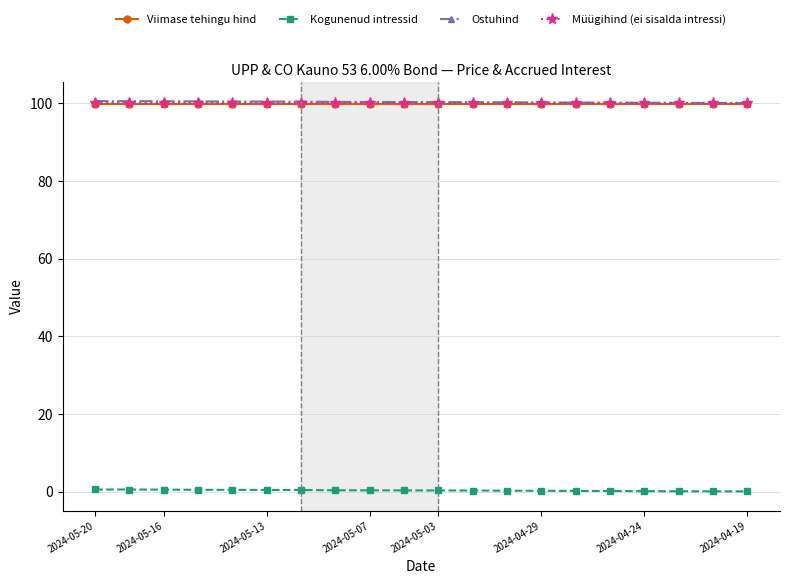

What is the difference between the maximum and second lowest values in the Ostuhind series?

0.5